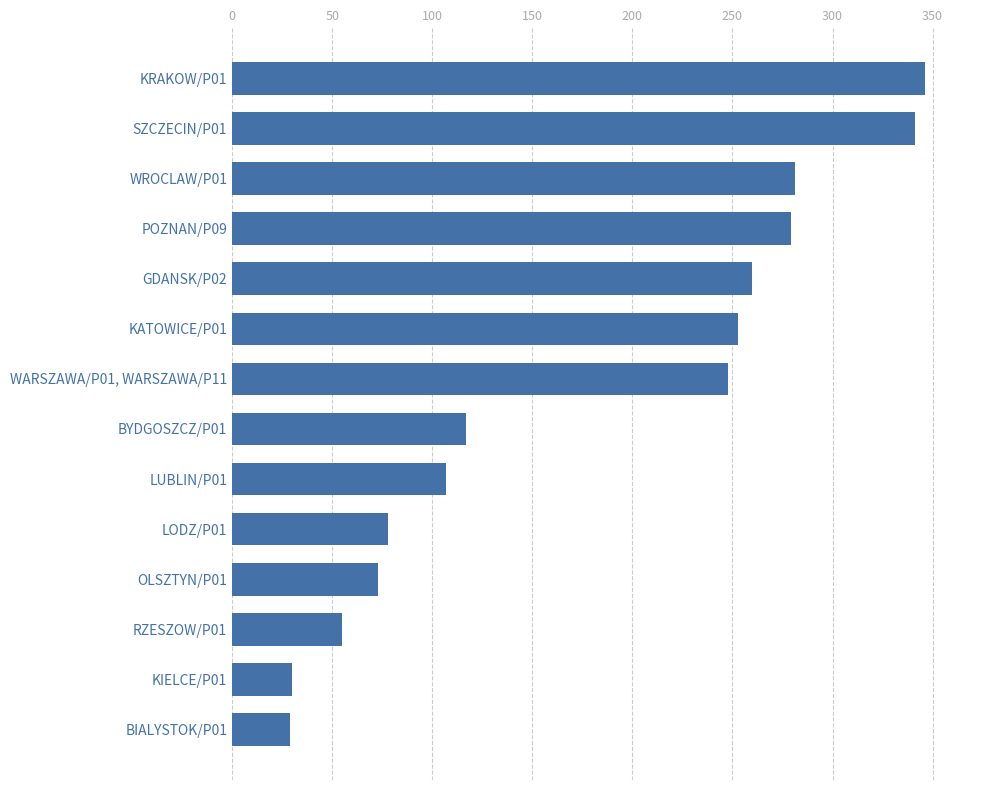

What is the ratio of the value at GDANSK/P02 to the value at BYDGOSZCZ/P01?

2.2